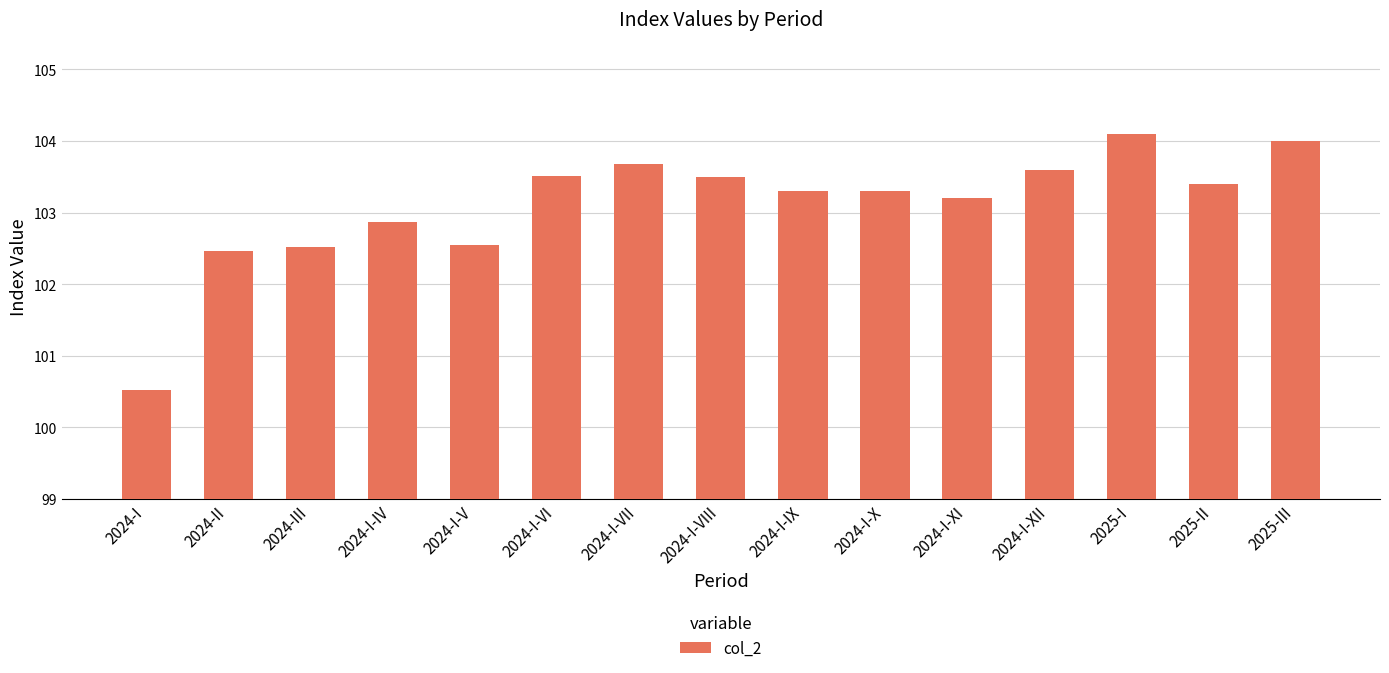

What is the smallest value displayed?

100.5